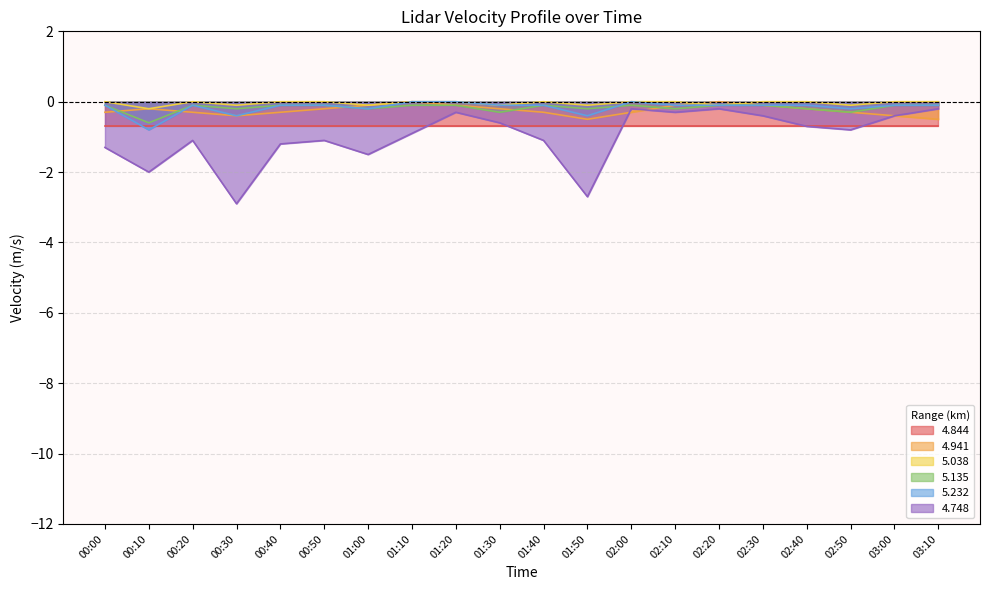

Which category has the highest value in the 4.941 series?

01:10